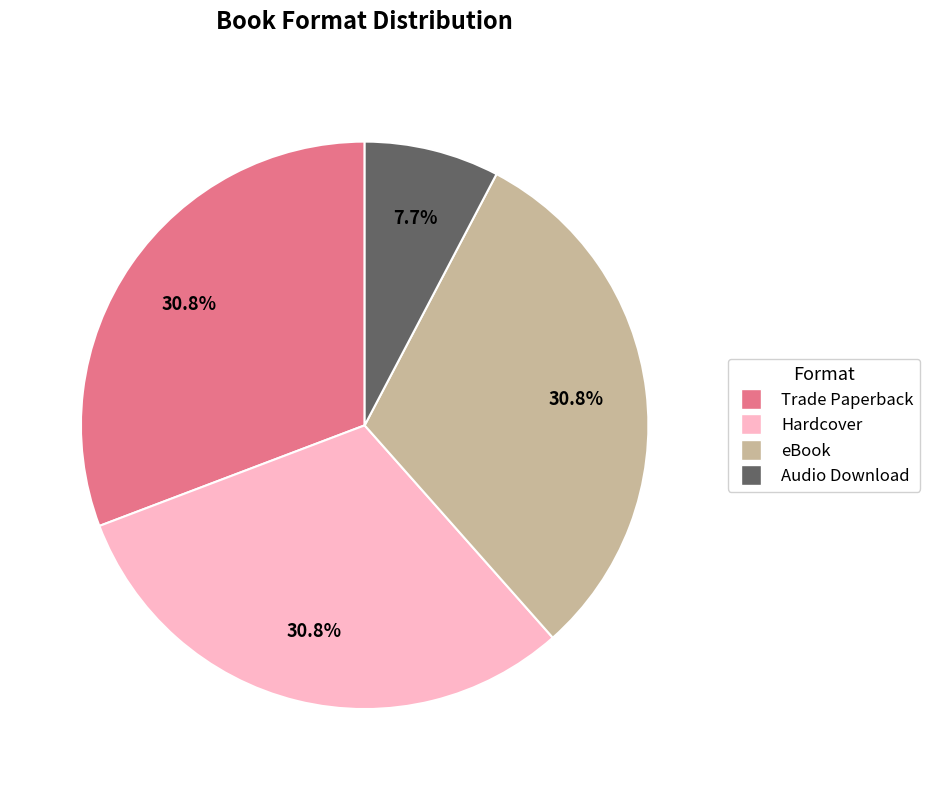

Does Audio Download represent more than half of the total?

No